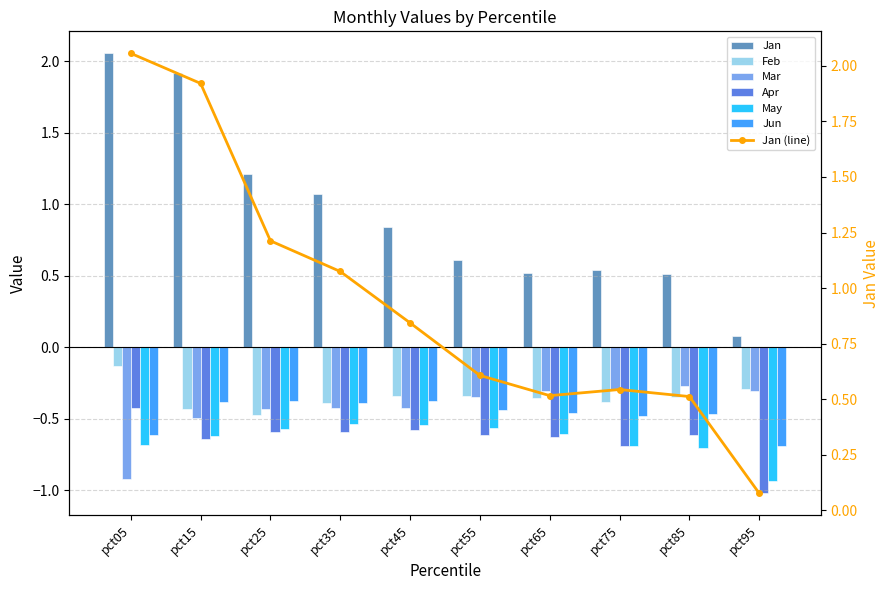

How many bars are there in total?

60